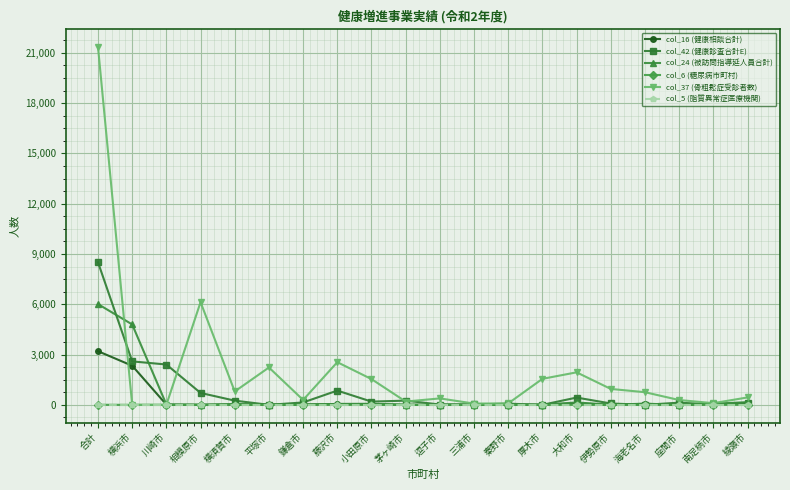

What is the difference between the maximum and second lowest values in the col_6 (糖尿病市町村) series?

3